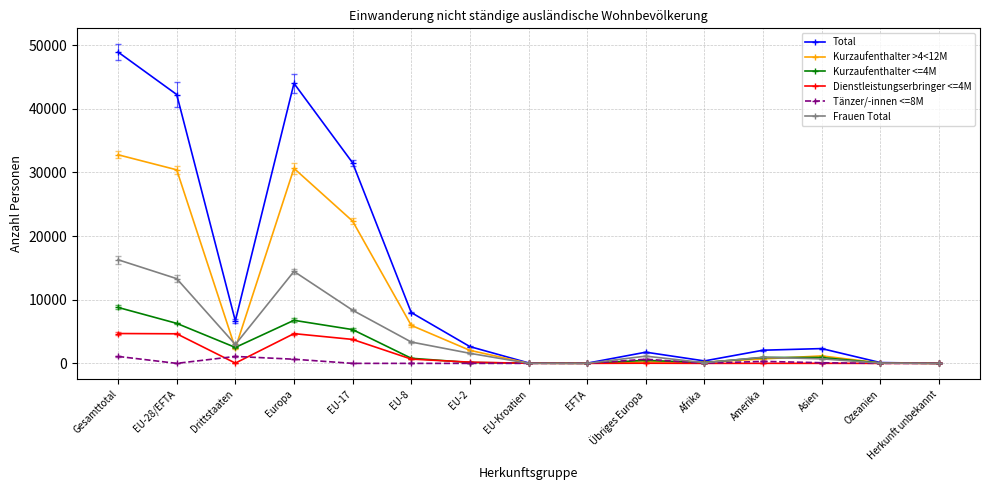

At how many categories does at least one series exceed 21745?

4